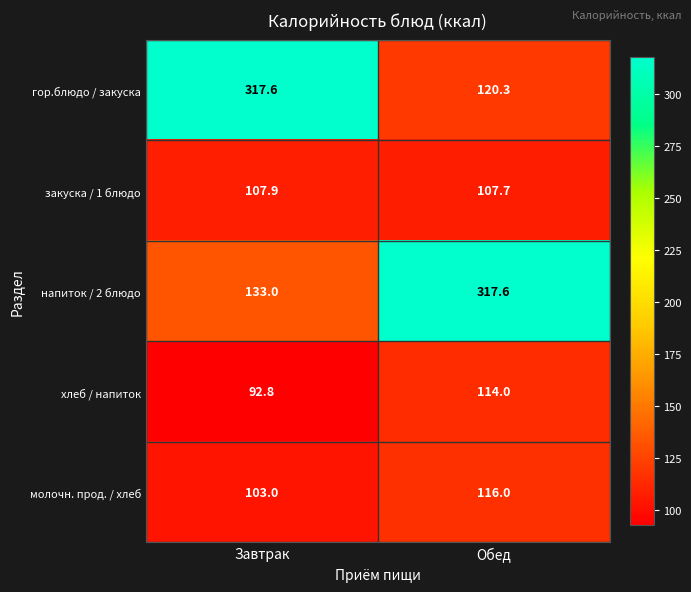

Count the number of categories in the chart.

2